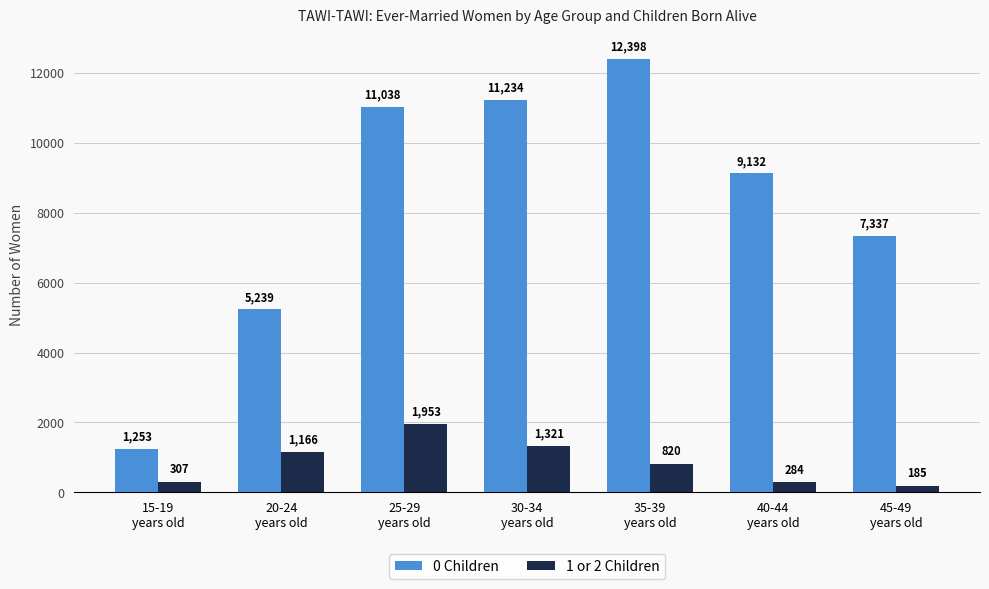

What is the sum of all 0 Children values?

57631